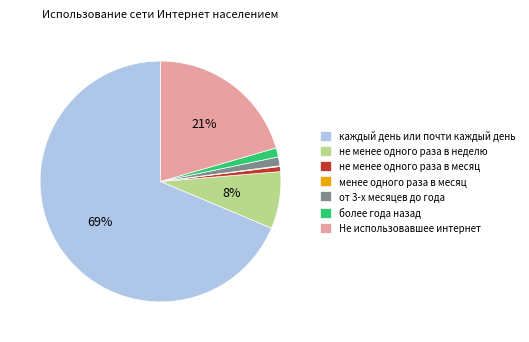

To the nearest percent, what percentage of the pie is от 3-х месяцев до года?

1%